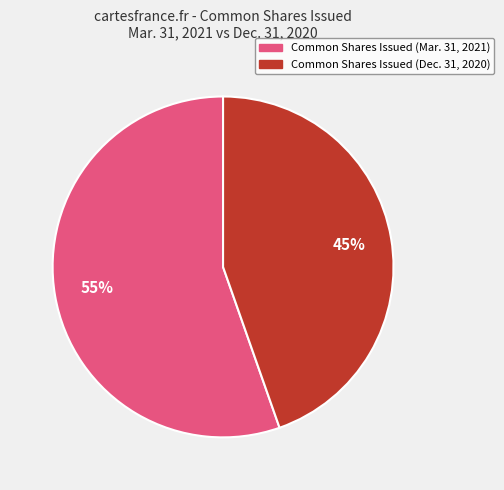

Does Common Shares Issued (Dec. 31, 2020) account for over 50% of the chart?

No